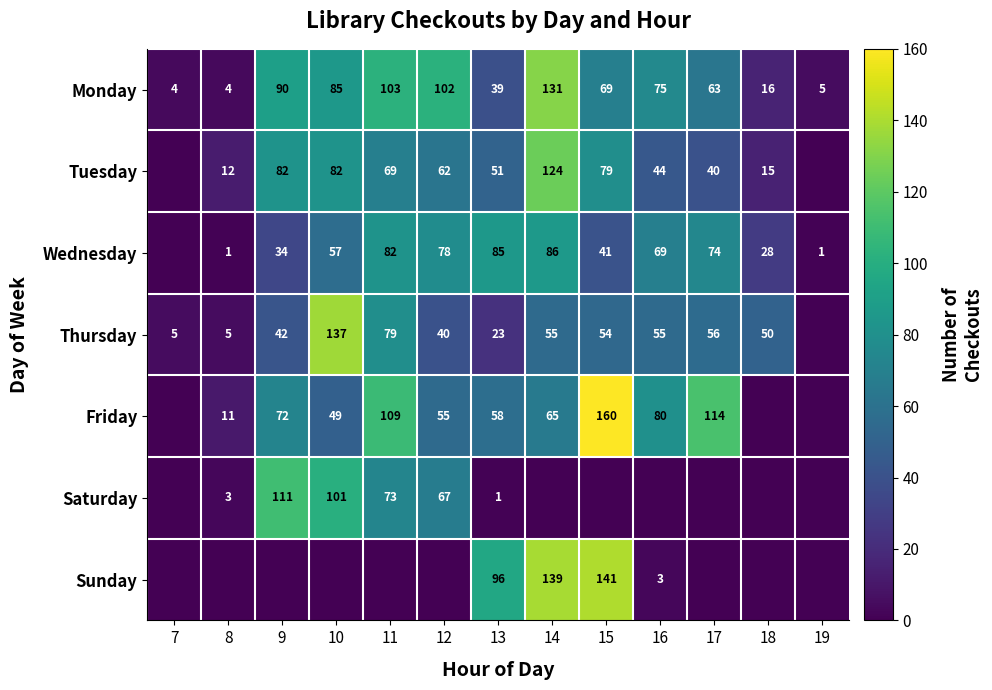

Which series has the largest total across all categories?

Monday